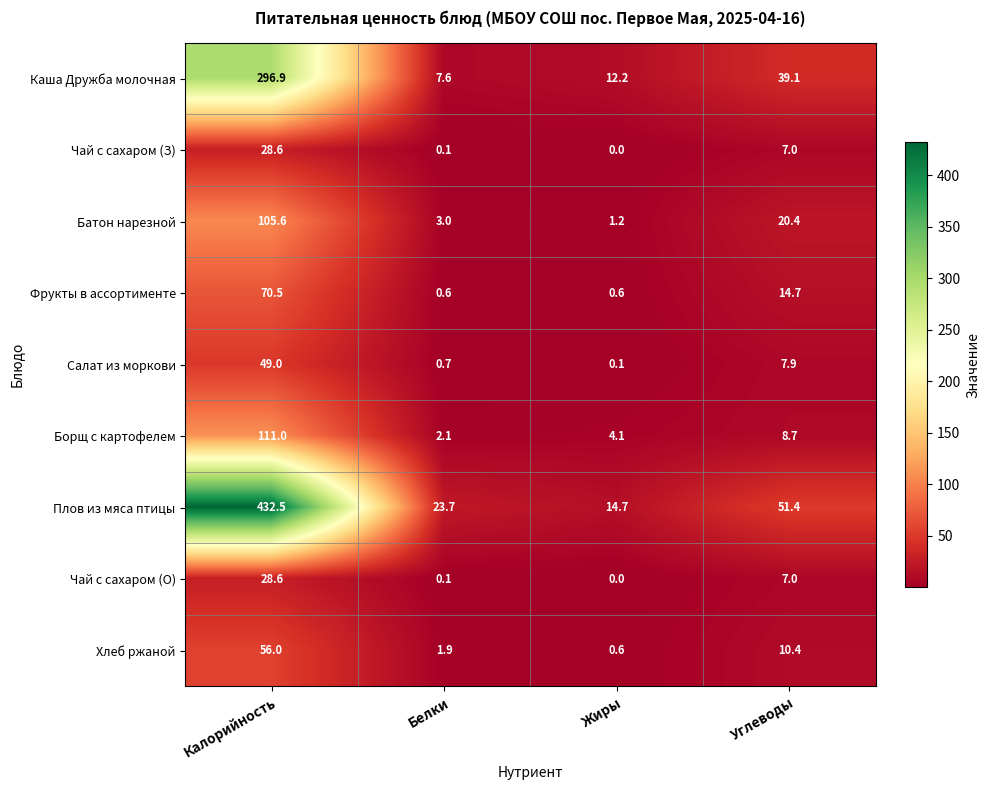

The Каша Дружба молочная series shows 7.6 at Белки. True or false?

True